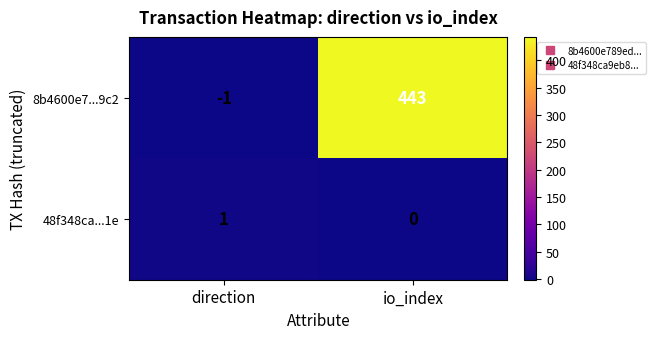

What is the maximum value for 8b4600e7...9c2?

443